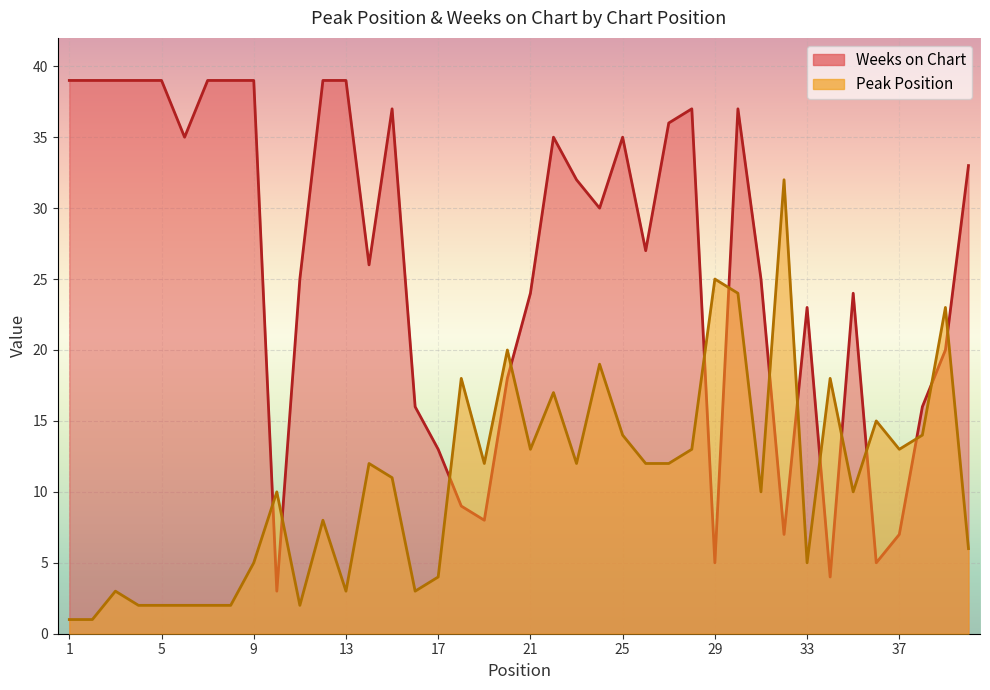

How many interior local valleys does the Weeks on Chart series have?

10